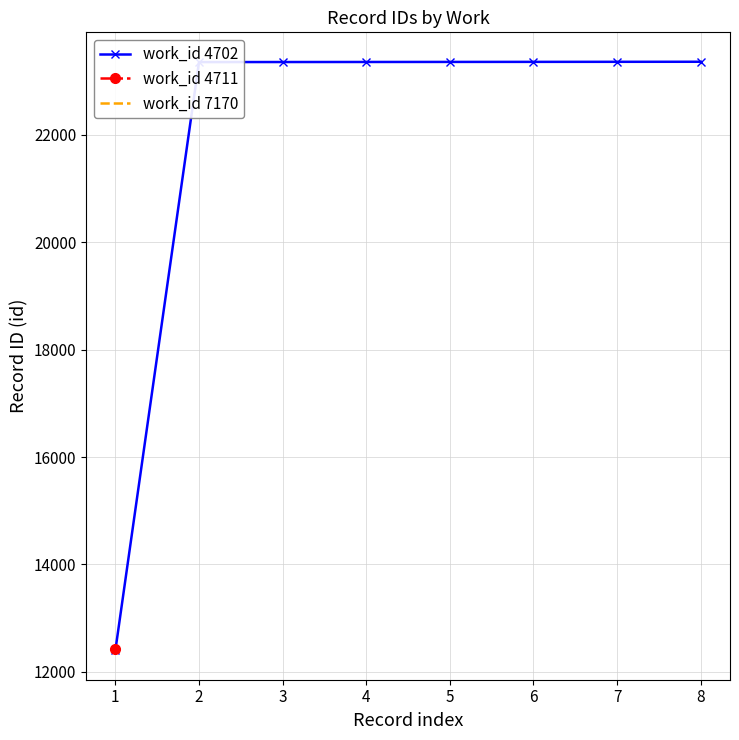

What is the value of the work_id 4702 point at the 3rd from the left?

23359